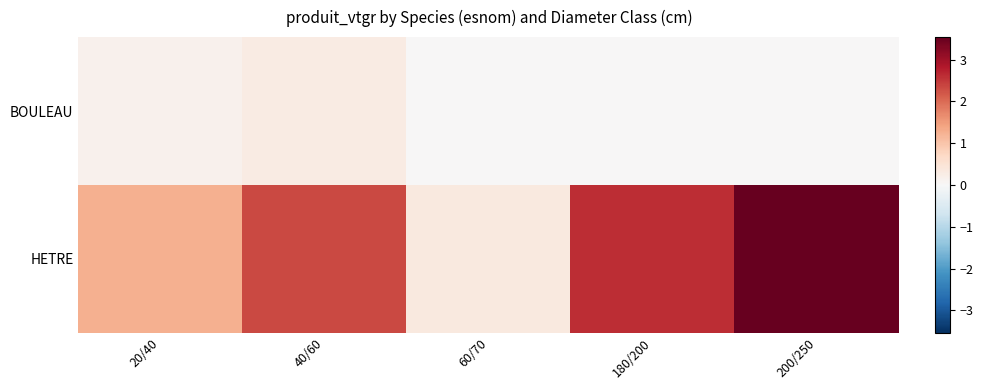

Which series has the largest total across all categories?

HETRE